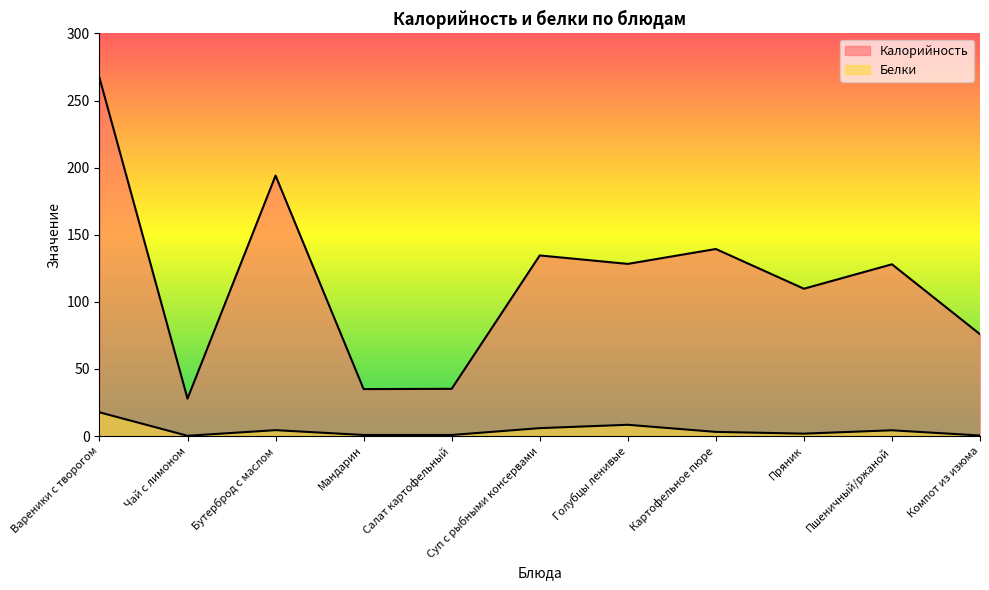

Reading left to right, transcribe all the data shown in this chart.

Калорийность: Вареники с творогом=267.1	Чай с лимоном=27.9	Бутерброд с маслом=194.1	Мандарин=35.0	Салат картофельный=35.2	Суп с рыбными консервами=134.6	Голубцы ленивые=128.3	Картофельное пюре=139.4	Пряник=109.8	Пшеничный/ржаной=128.0	Компот из изюма=75.9
Белки: Вареники с творогом=17.7	Чай с лимоном=0.2	Бутерброд с маслом=4.4	Мандарин=0.8	Салат картофельный=0.8	Суп с рыбными консервами=5.9	Голубцы ленивые=8.4	Картофельное пюре=3.1	Пряник=1.8	Пшеничный/ржаной=4.3	Компот из изюма=0.4